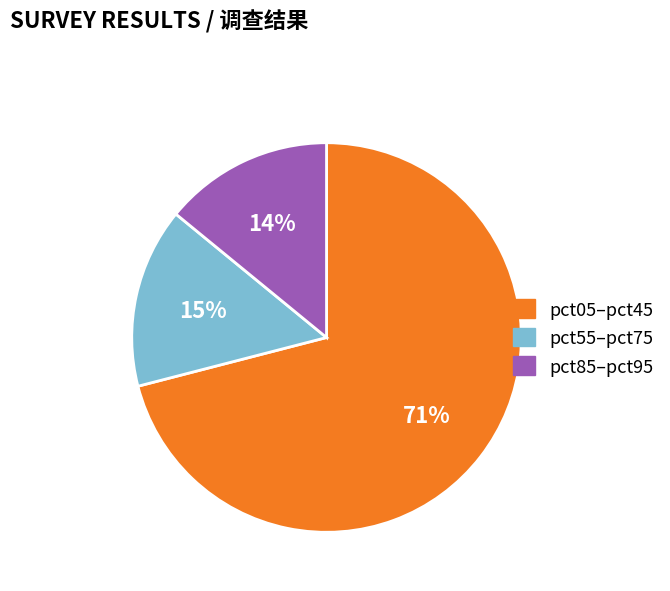

How many slices are in this pie chart?

3